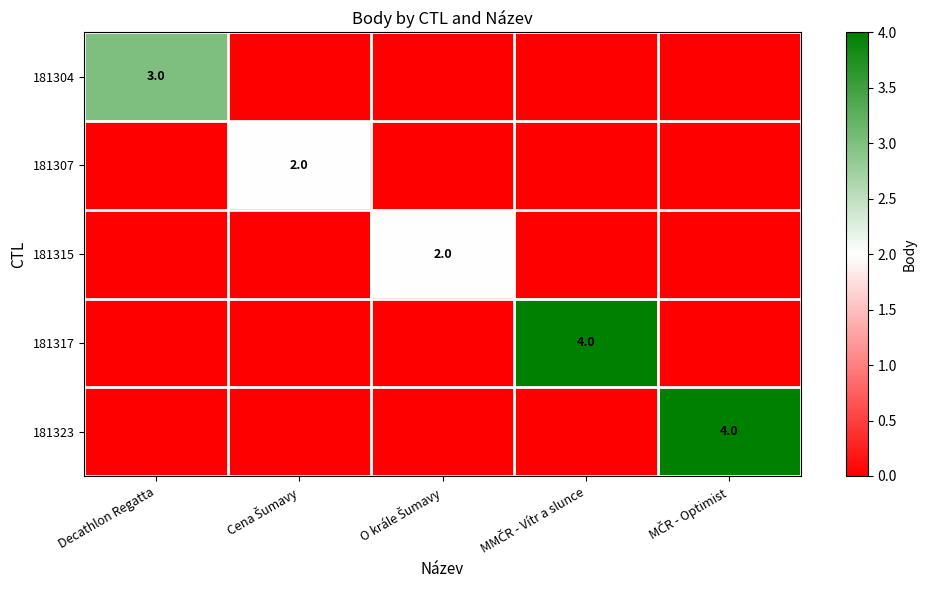

True or false: 181304 has a value of 3 at Decathlon Regatta.

True